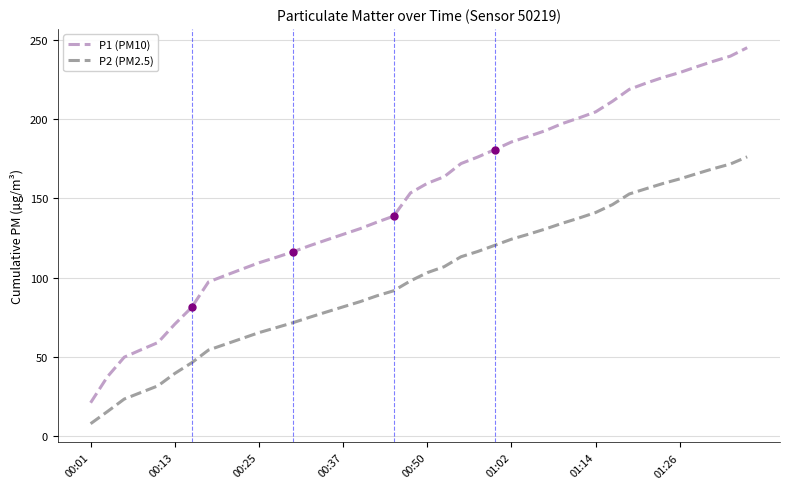

Rank the series by their average value, from lowest to highest.

P2 (PM2.5), P1 (PM10)